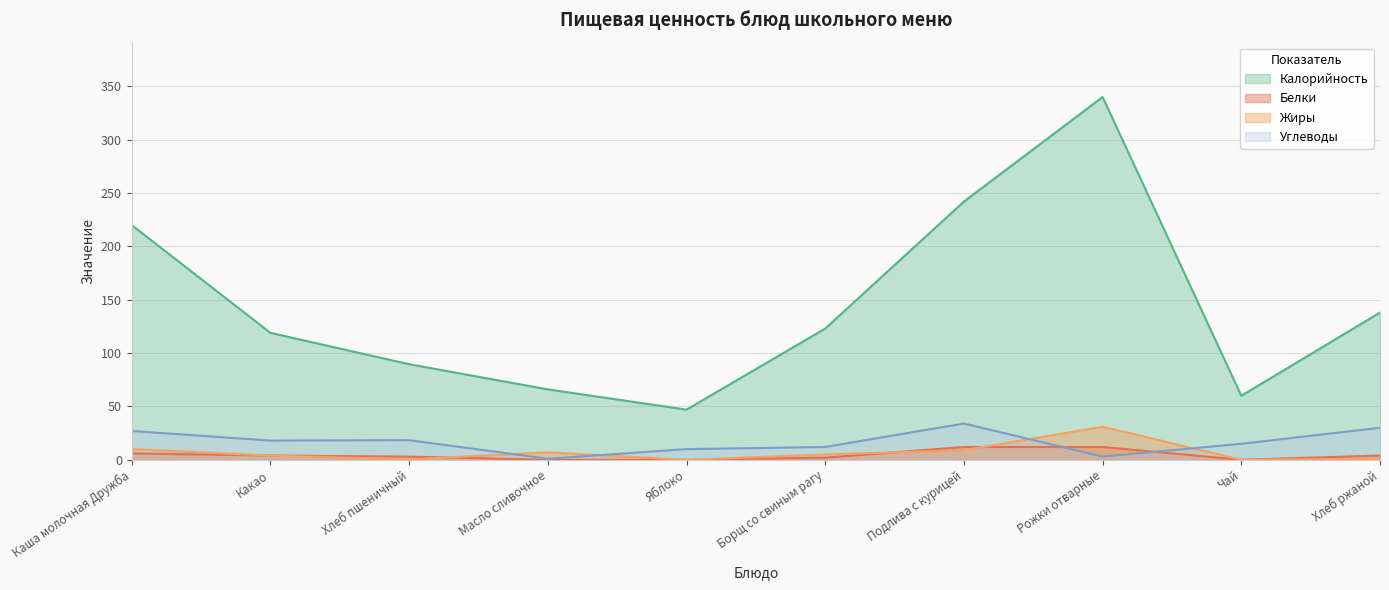

The Жиры series shows 0.7 at Хлеб пшеничный. True or false?

False